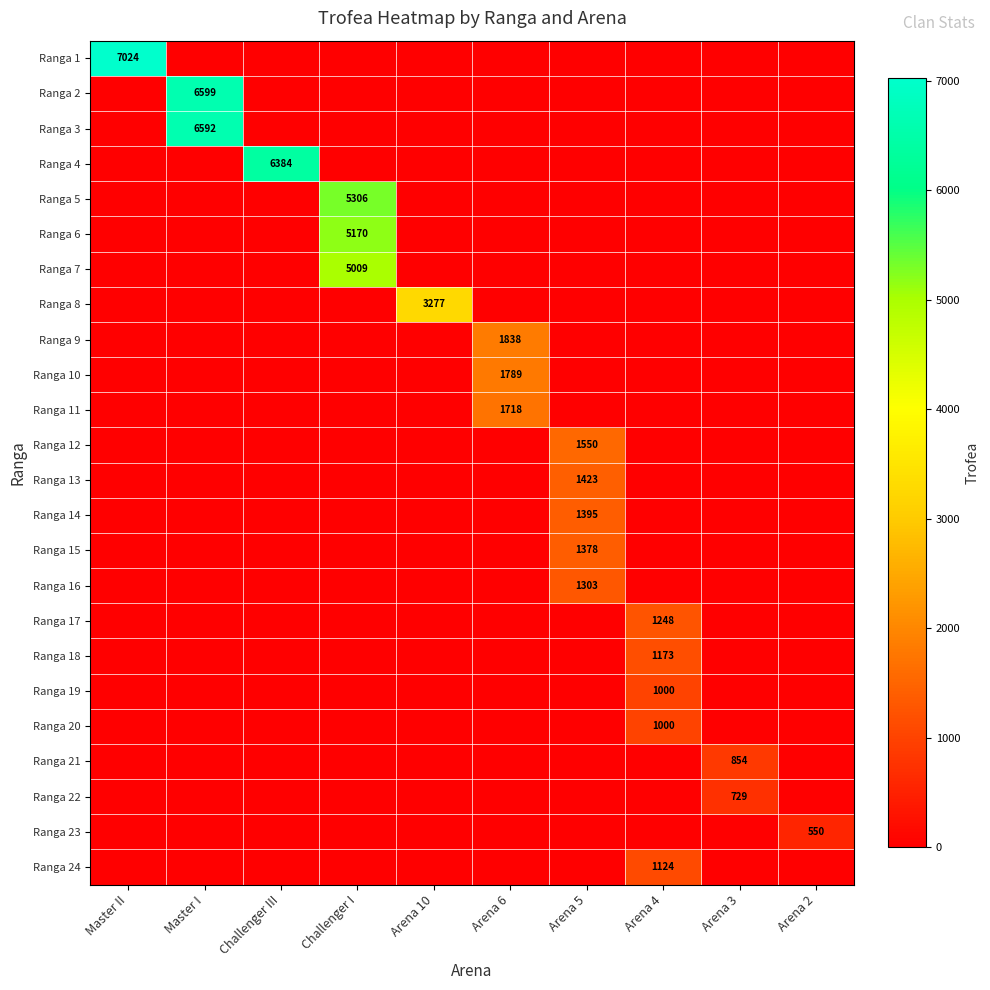

At which category is the sum across all series the highest?

Challenger I